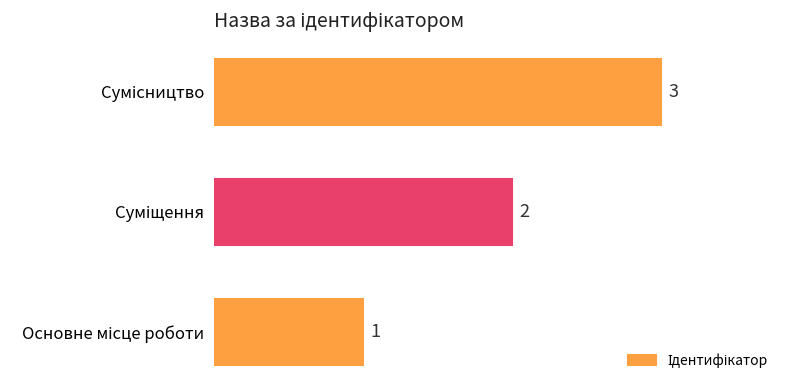

What is the maximum value shown in the chart?

3